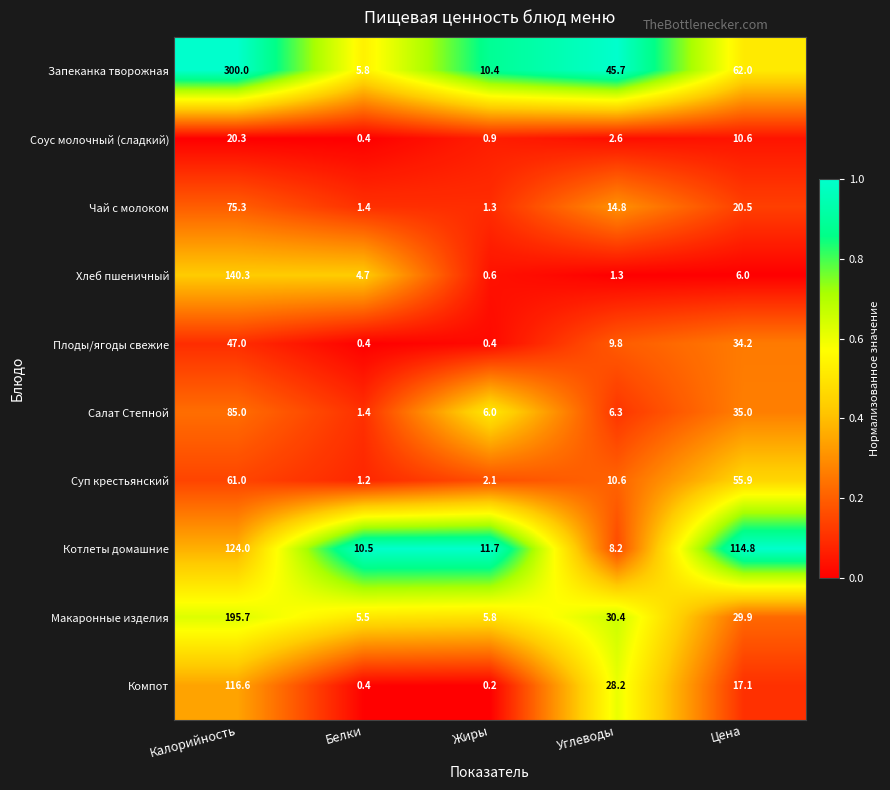

At which label does Макаронные изделия first exceed 29?

Калорийность